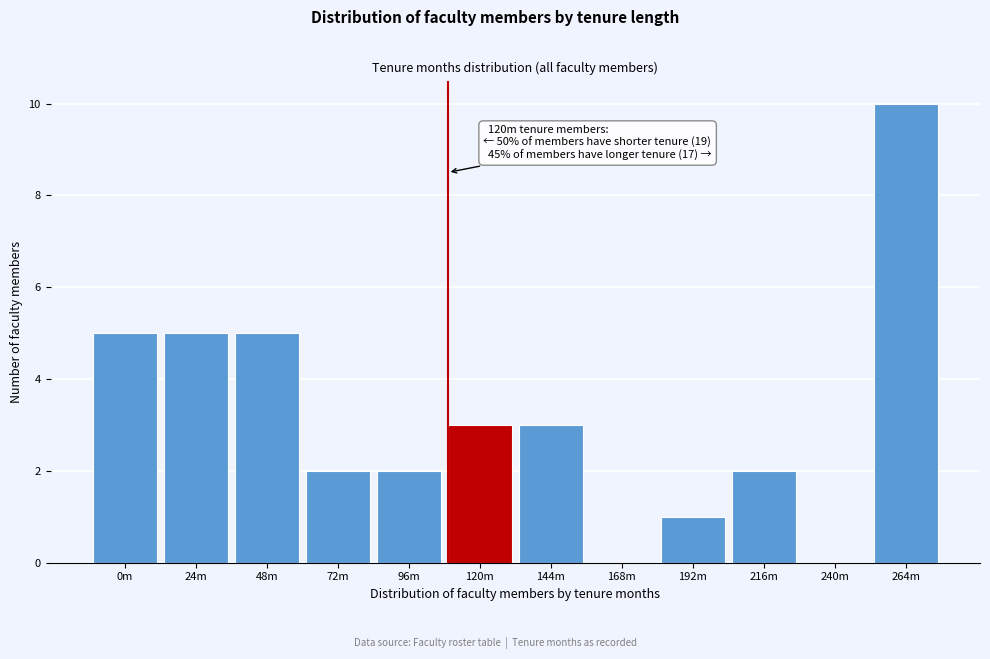

Reading left to right, extract all data points from this chart.

0m=5	24m=5	48m=5	72m=2	96m=2	120m=3	144m=3	168m=0	192m=1	216m=2	240m=0	264m=10